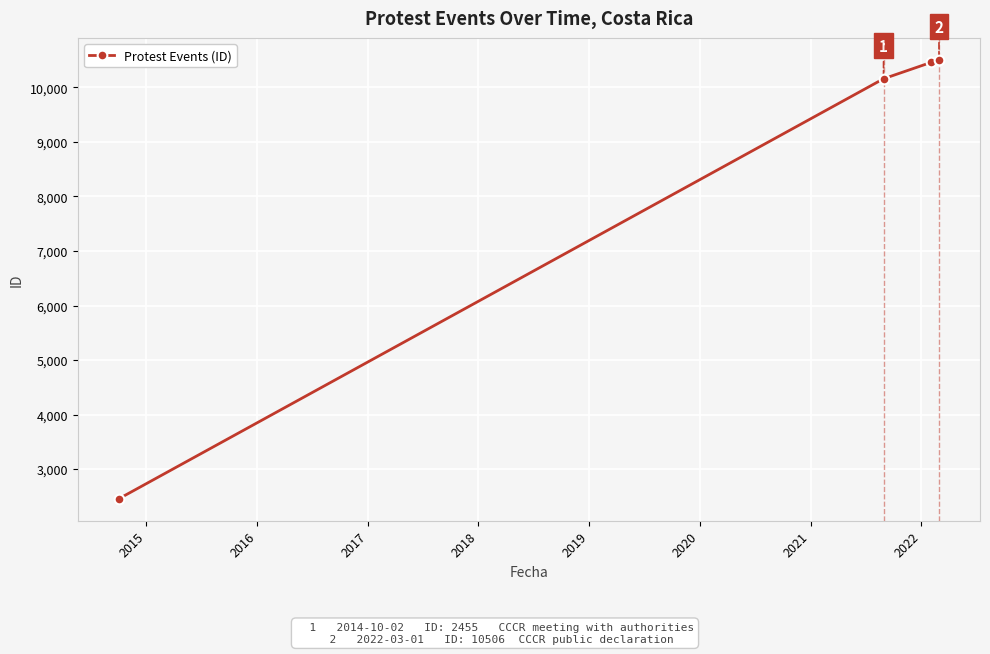

Reading right to left, transcribe all the data shown in this chart.

10506	10459	10159	2455